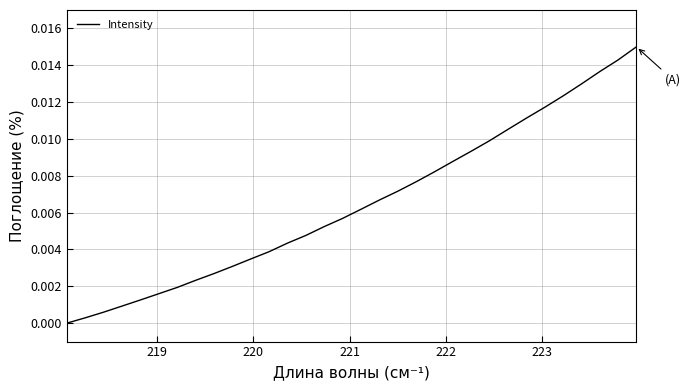

Count the number of categories in the chart.

32